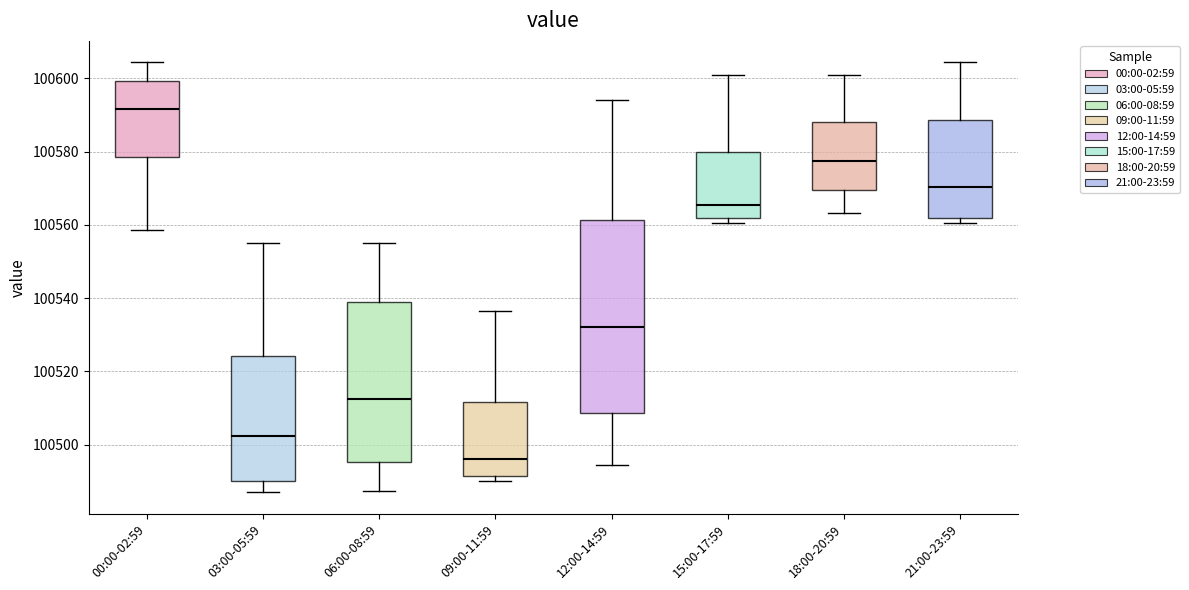

Which box is the tallest, from its lower edge to its upper edge?

12:00-14:59